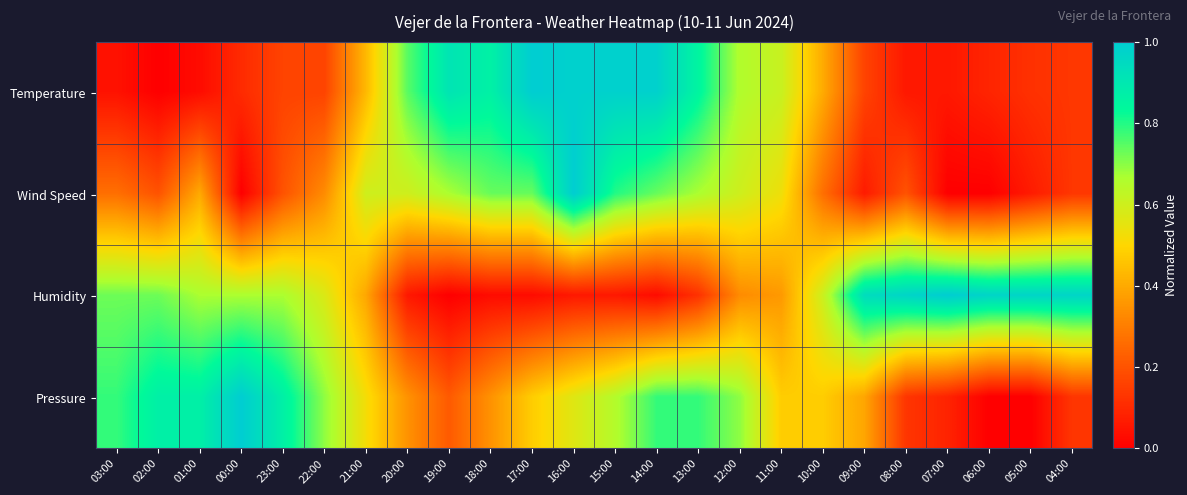

How many series are shown in this chart?

4